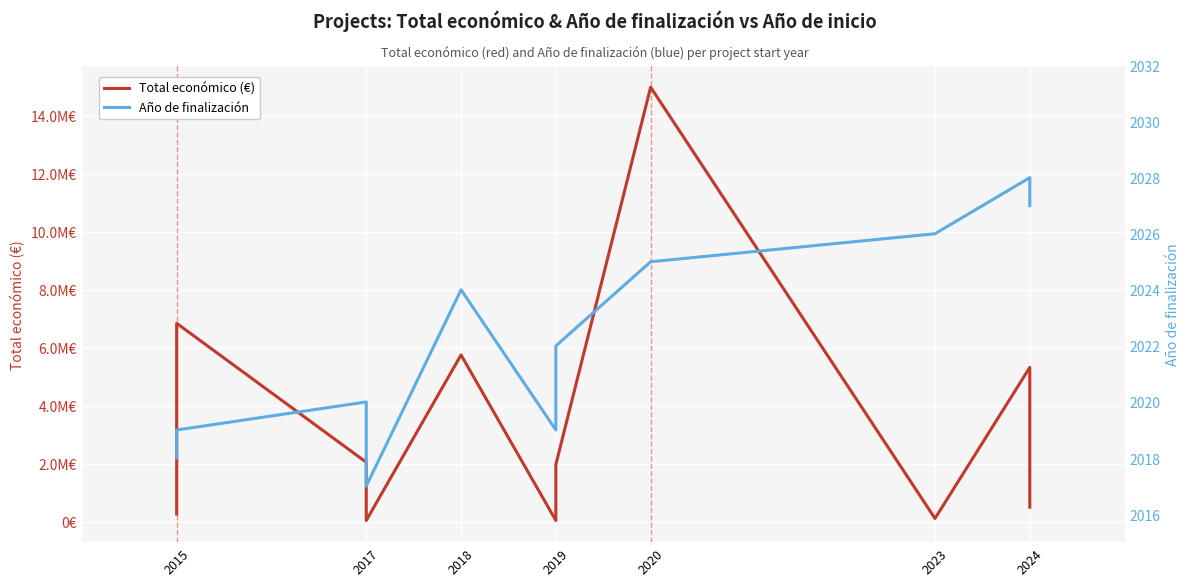

True or false: Total económico (€) and Año de finalización intersect in this chart.

False